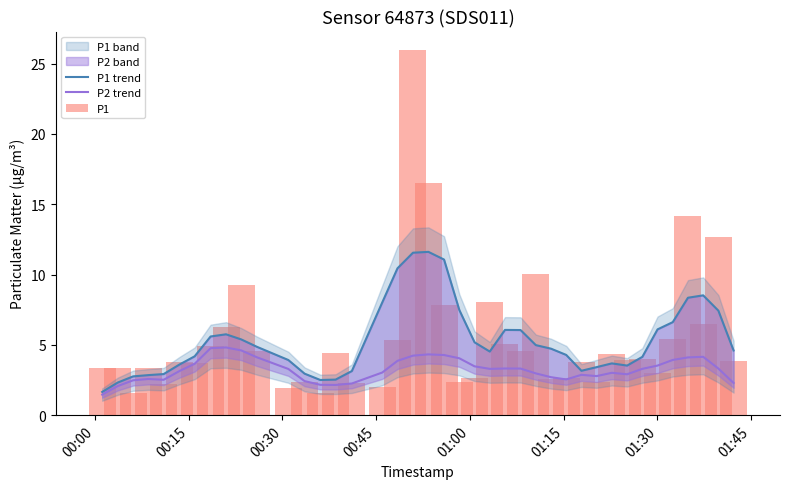

What is the maximum value for P2 trend?

4.8